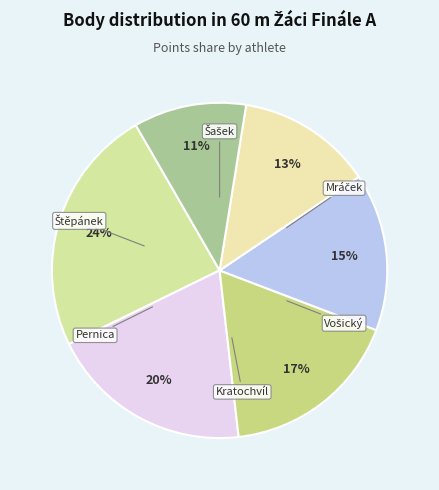

How many segments does this pie chart have?

6